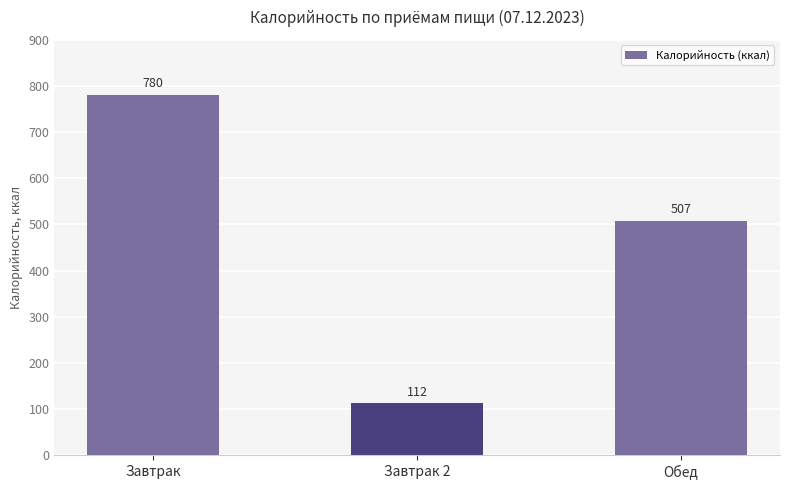

What is the sum of the values at Завтрак and Обед?

1287.8